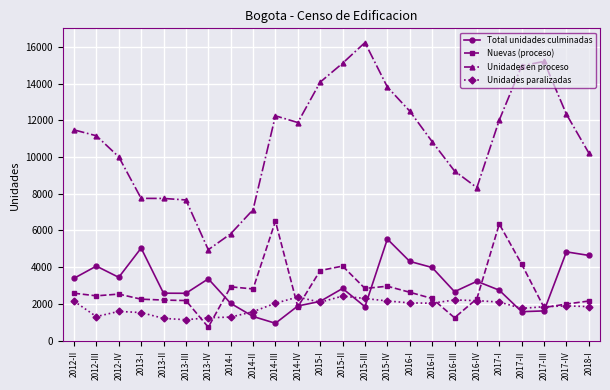

What is the maximum value for Unidades en proceso?

16230